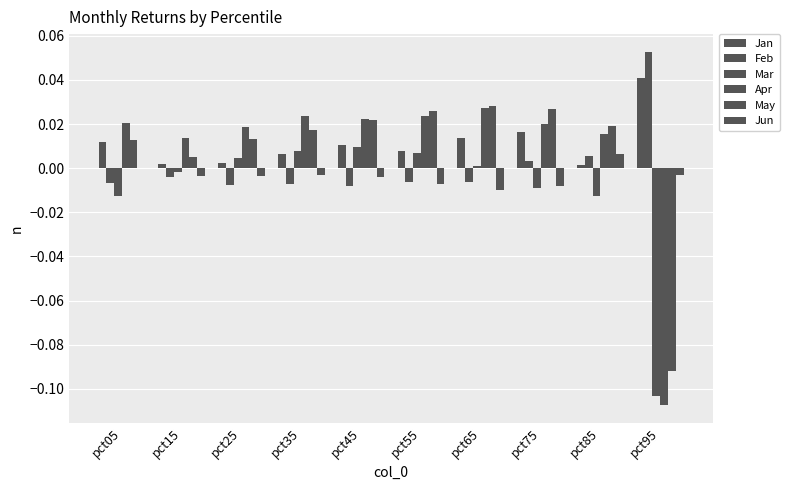

Reading left to right, extract all data points from this chart.

Jan: 0.0	0.0	0.0	0.0	0.0	0.0	0.0	0.0	0.0	0.0
Feb: -0.0	-0.0	-0.0	-0.0	-0.0	-0.0	-0.0	0.0	0.0	0.1
Mar: -0.0	-0.0	0.0	0.0	0.0	0.0	0.0	-0.0	-0.0	-0.1
Apr: 0.0	0.0	0.0	0.0	0.0	0.0	0.0	0.0	0.0	-0.1
May: 0.0	0.0	0.0	0.0	0.0	0.0	0.0	0.0	0.0	-0.1
Jun: 0.0	-0.0	-0.0	-0.0	-0.0	-0.0	-0.0	-0.0	0.0	-0.0